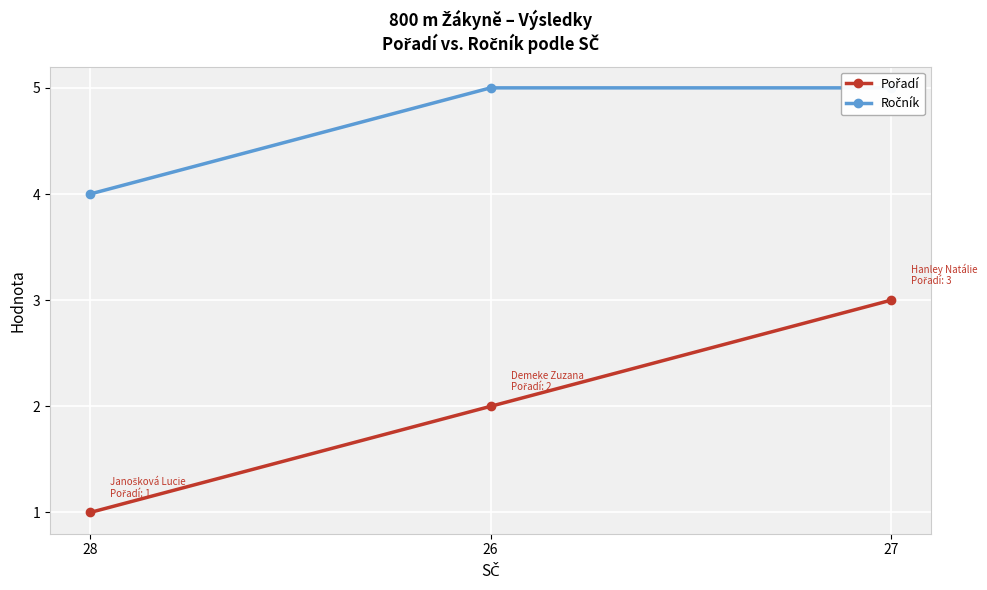

List the labels in order of Ročník value, smallest first.

28, 26, 27